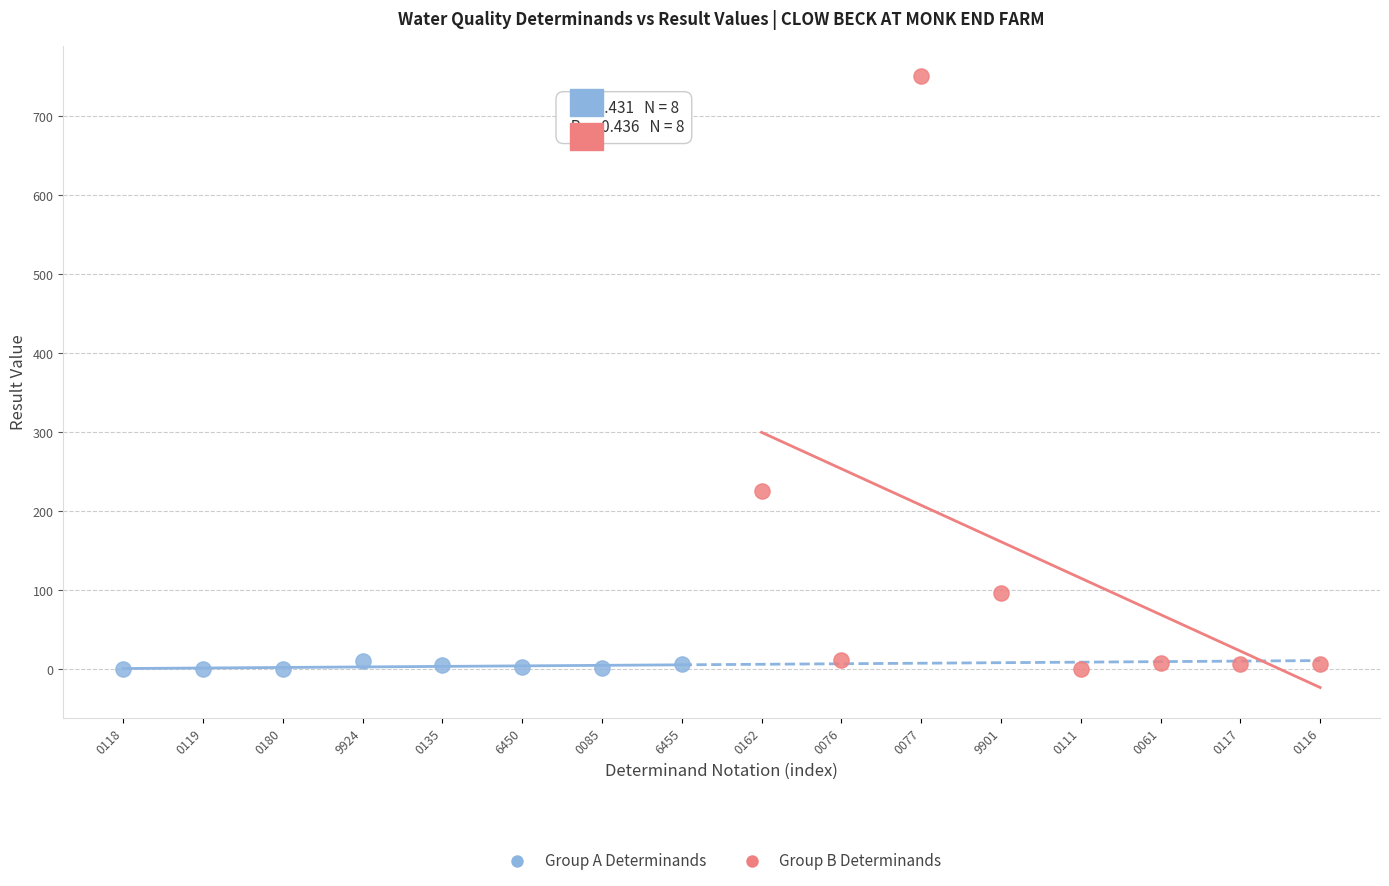

Which series contains the highest Y value?

Group B Determinands